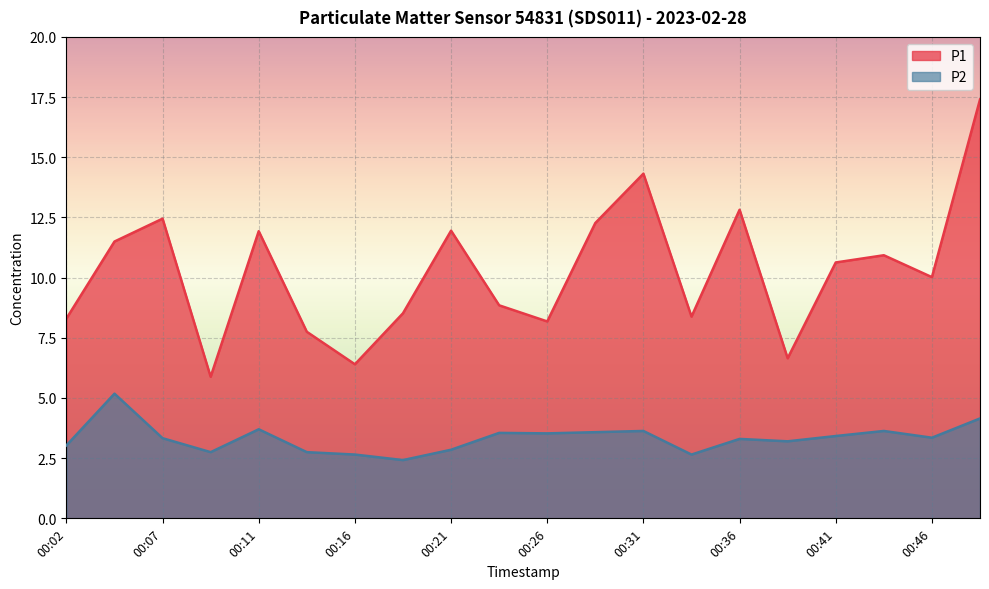

True or false: P1 and P2 intersect in this chart.

False